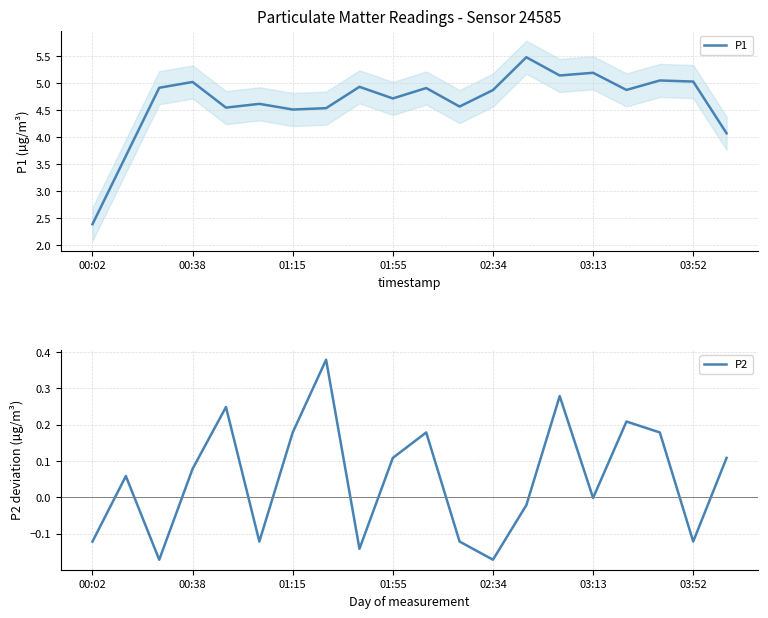

The P1 series shows 1.6 at 00:02. True or false?

False